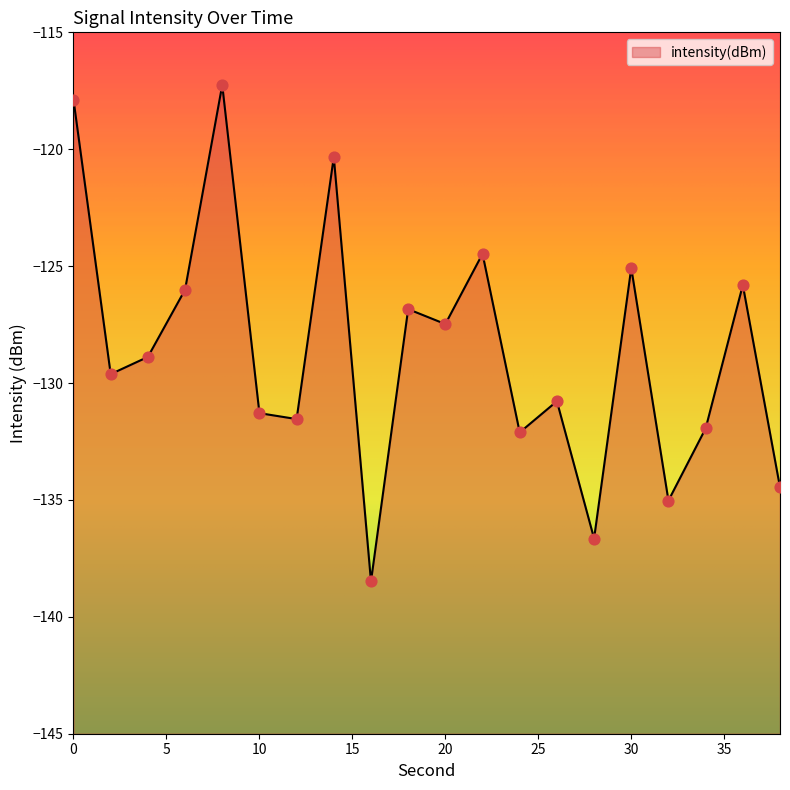

Between 34 and 30, which is larger?

30